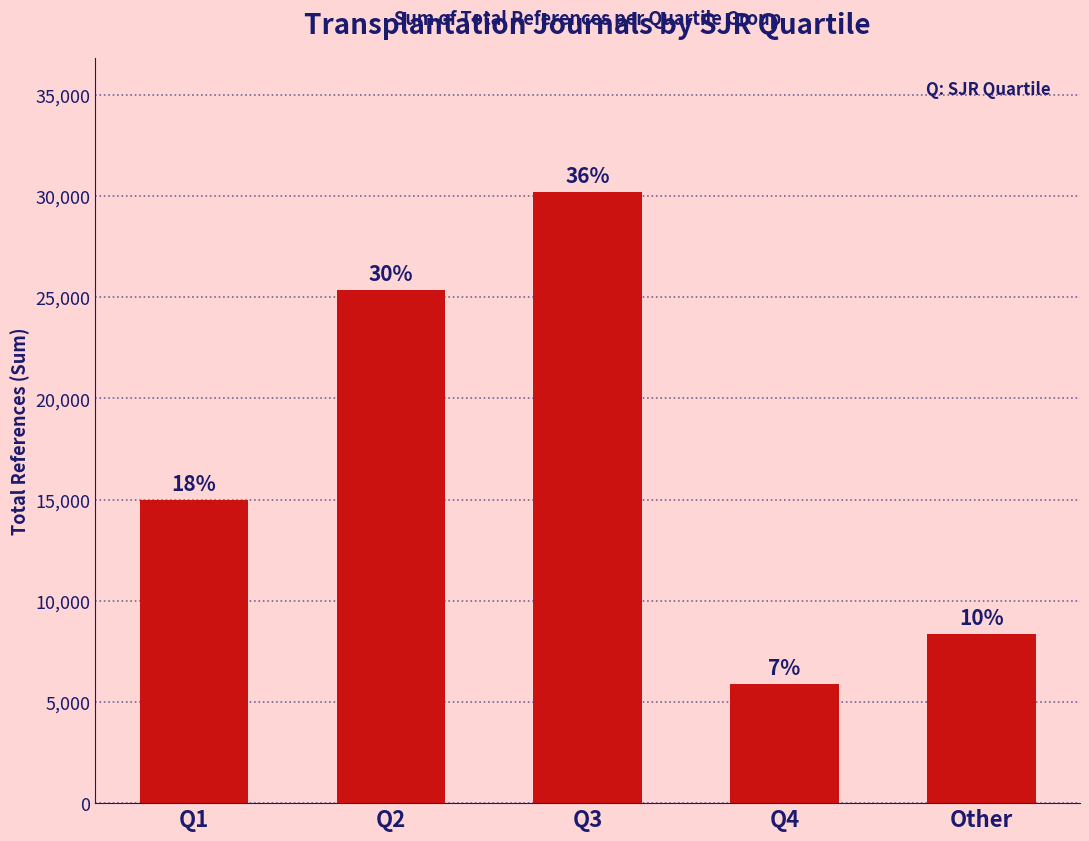

What is the difference between the values at Q2 and Other?

17004